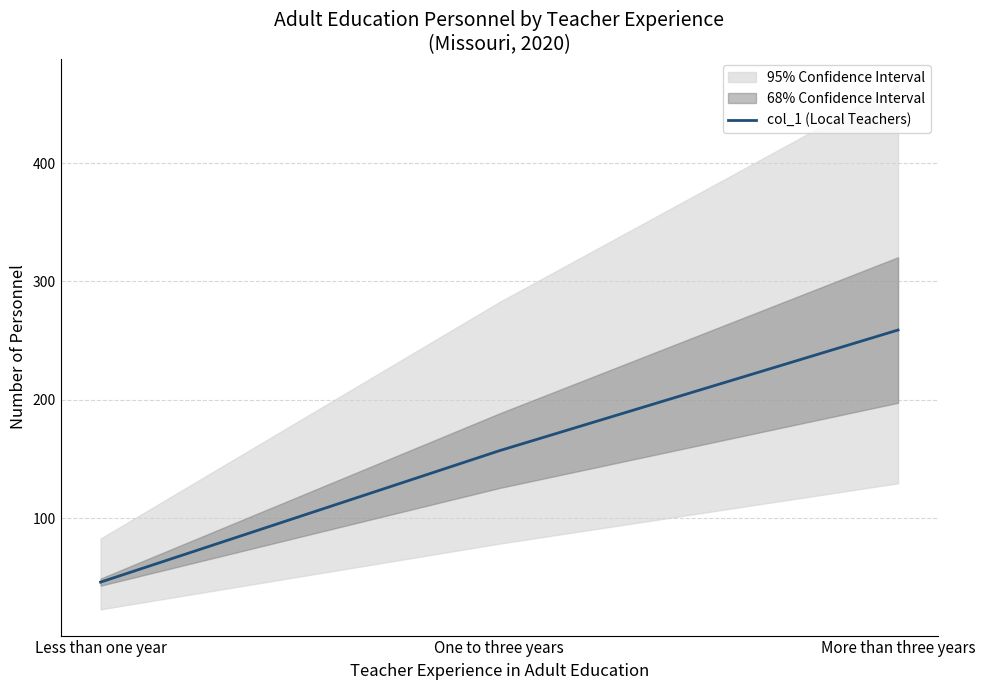

Reading left to right, extract all data points from this chart.

46	157	259